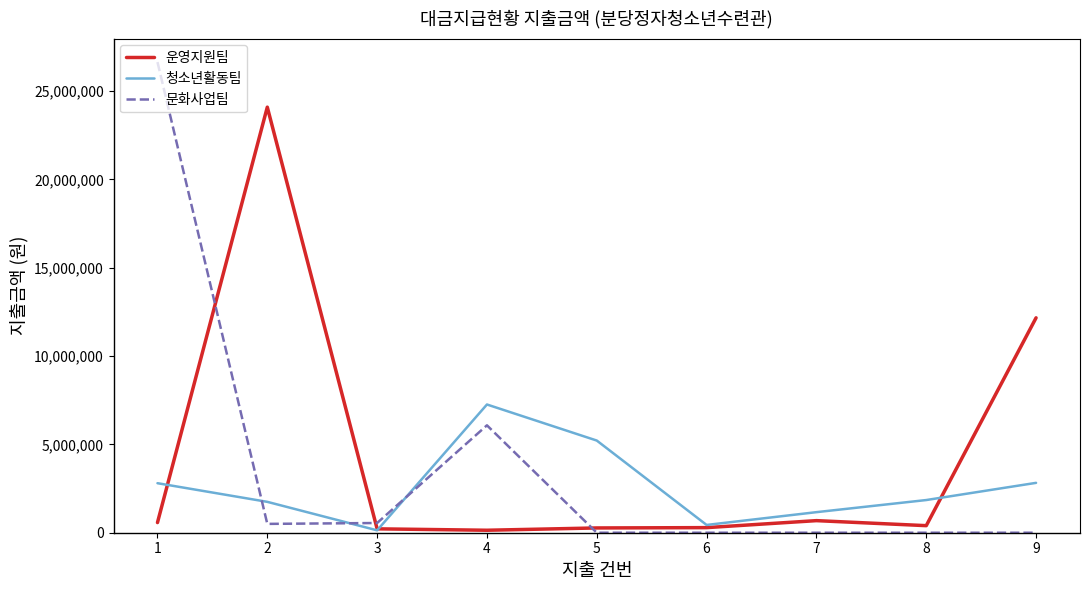

Where do 문화사업팀 and 청소년활동팀 first cross each other?

1 and 2